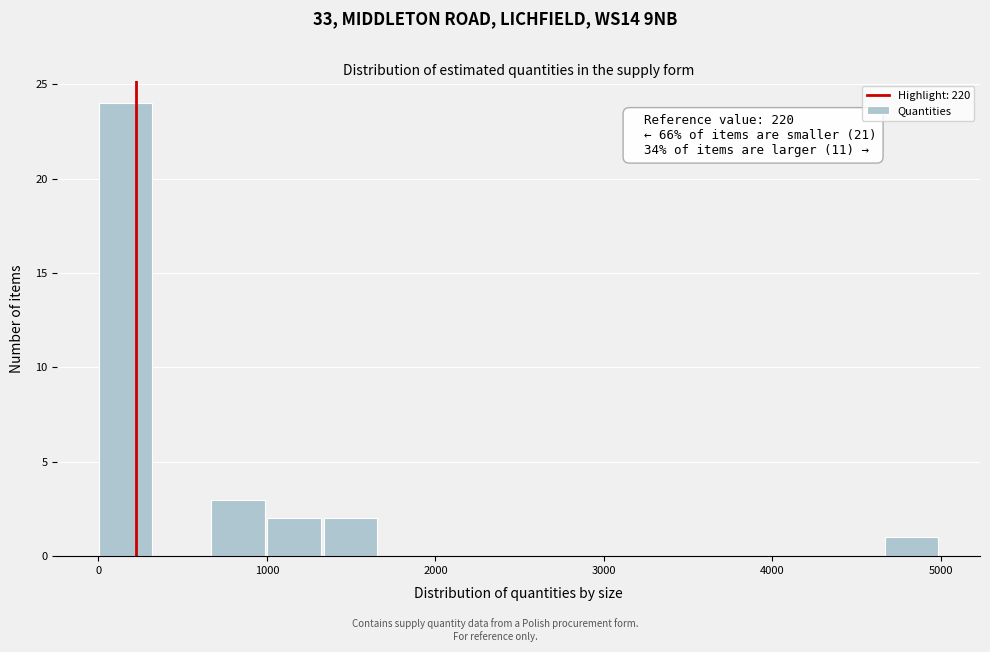

Around what value on the x-axis is the tallest bar? Give the approximate position of its centre, as read against the axis.

200